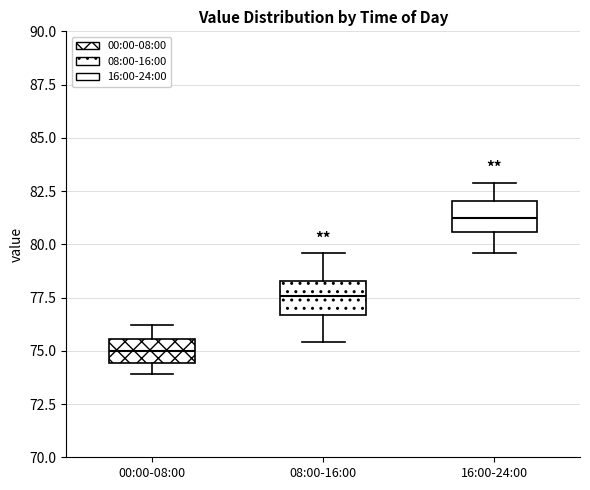

Reading left to right, read every box against the y-axis: the position of its median line, the range the box covers, and the ends of its whiskers. The values are not printed on the chart, so give them approximately, as read against the axis.

00:00-08:00: median 75.0, box 74.5 to 75.5, whiskers 74.0 to 76.0
08:00-16:00: median 77.5, box 76.5 to 78.5, whiskers 75.5 to 79.5
16:00-24:00: median 81.5, box 80.5 to 82.0, whiskers 79.5 to 83.0